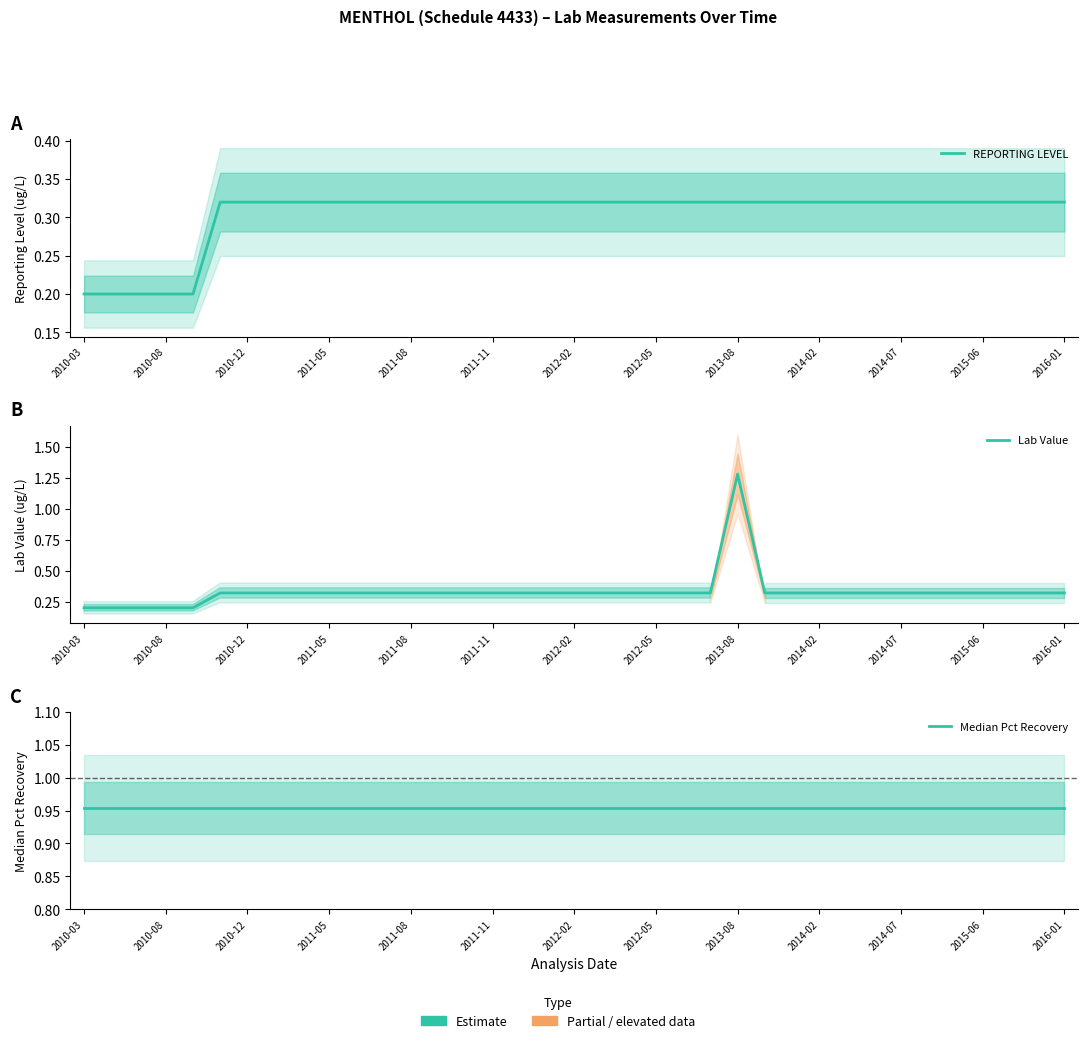

True or false: REPORTING LEVEL and Median Pct Recovery intersect in this chart.

False